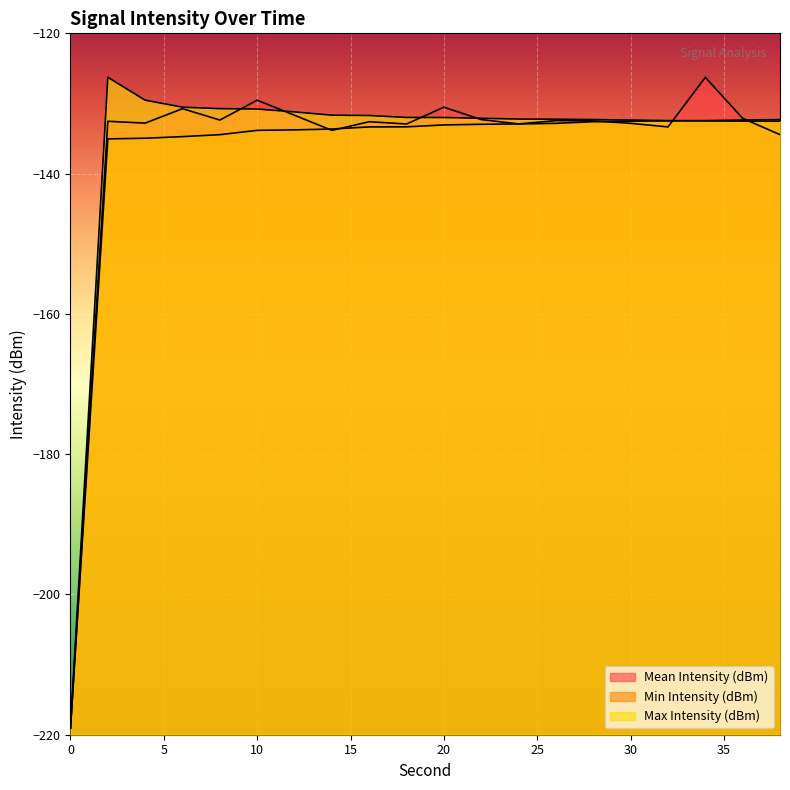

What is the difference between the highest and lowest values at 32?

0.9